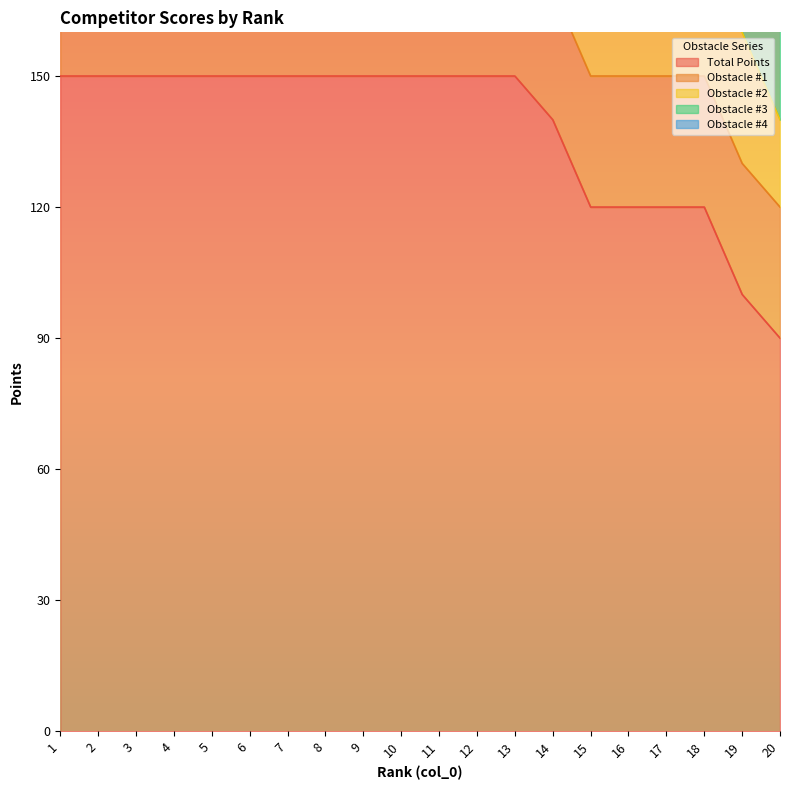

How many distinct data groups are displayed?

5